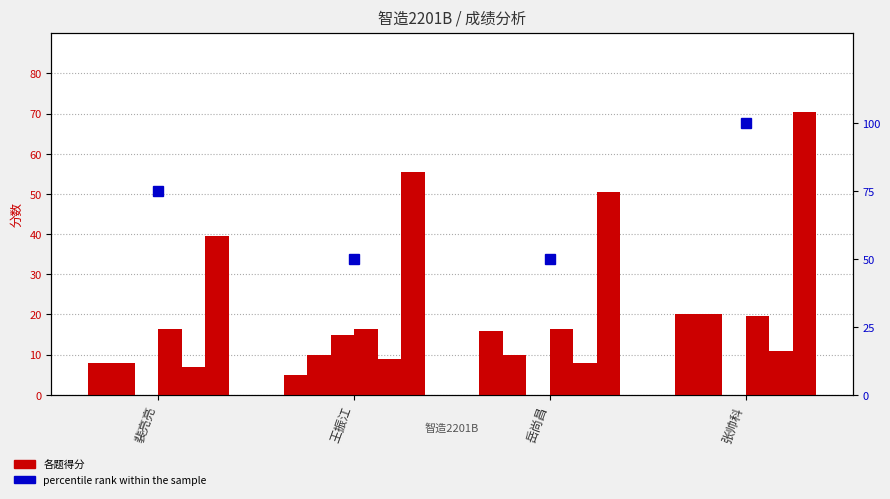

The 二.(30分) series shows 20.0 at 张帅科. True or false?

True